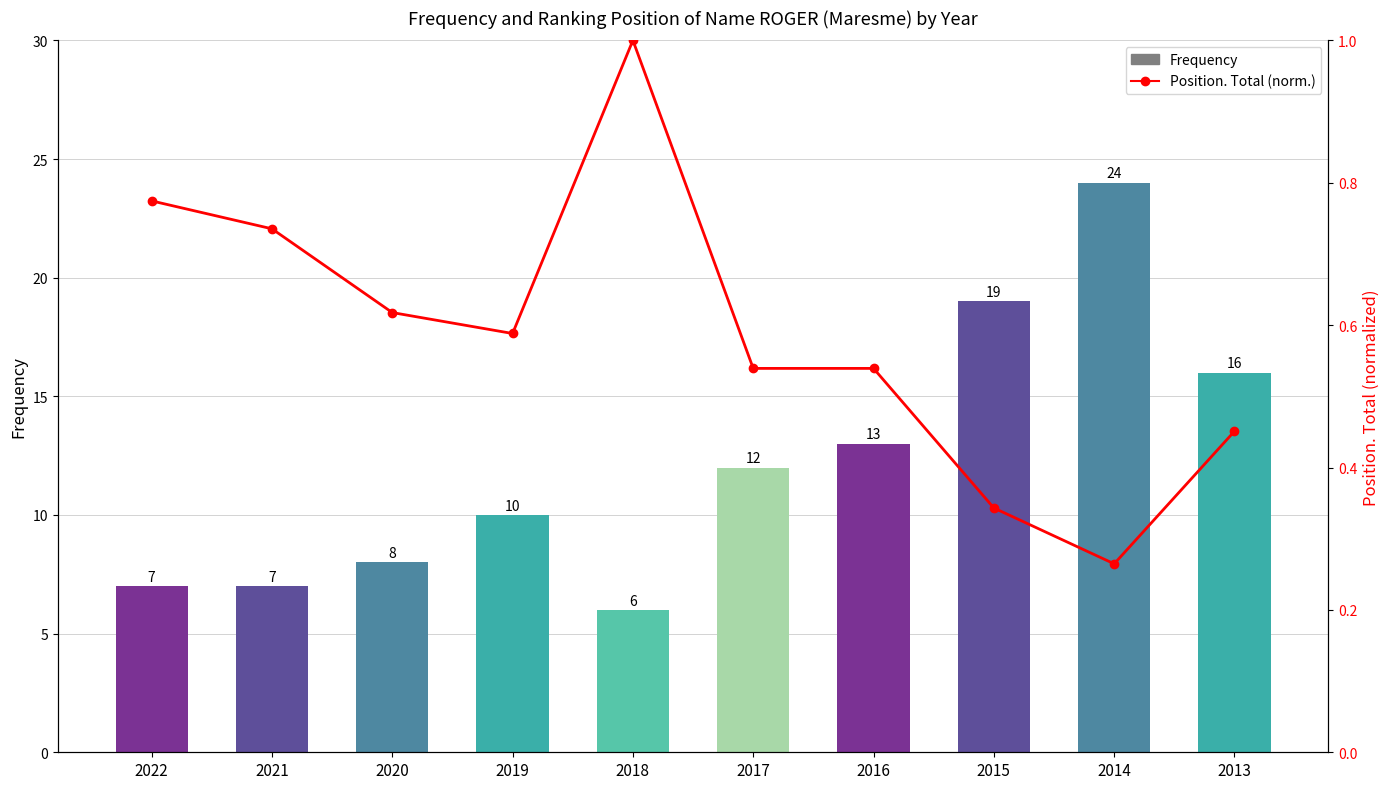

The value of Position. Total (normalized) at 2022 is 1.2. True or false?

False